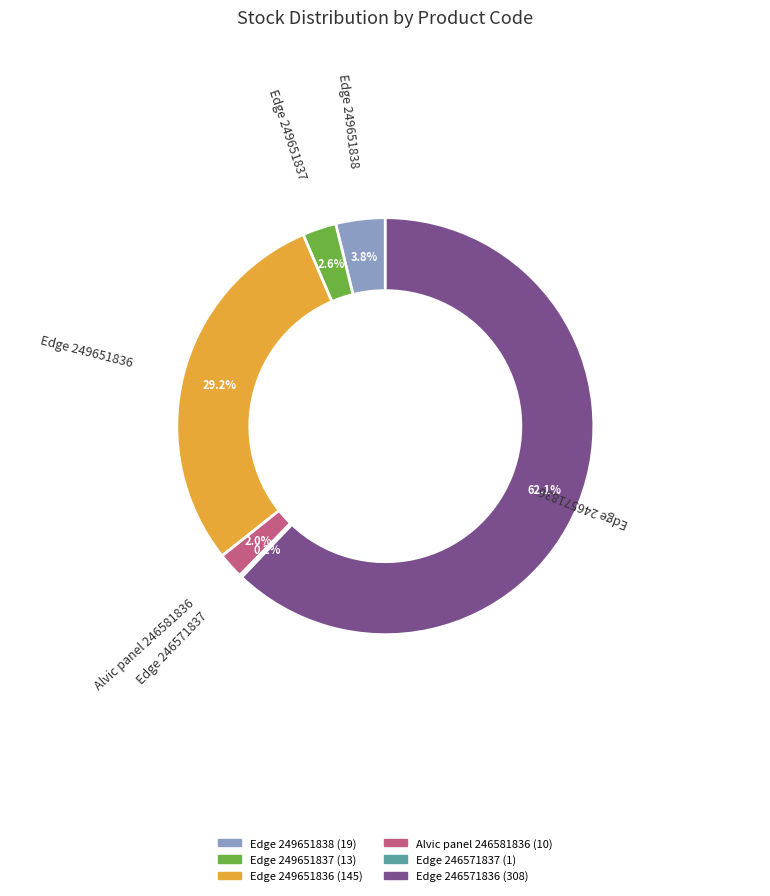

Is the sum of Edge 249651836 and Edge 246571837 greater than half?

No